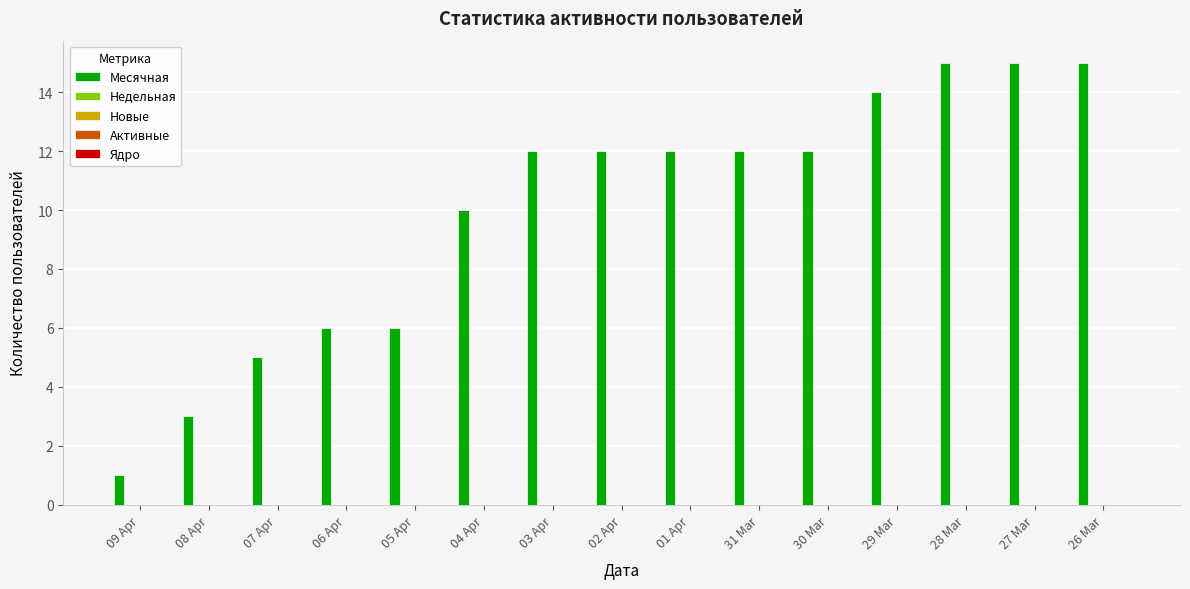

What is the difference between the maximum and minimum values?

14